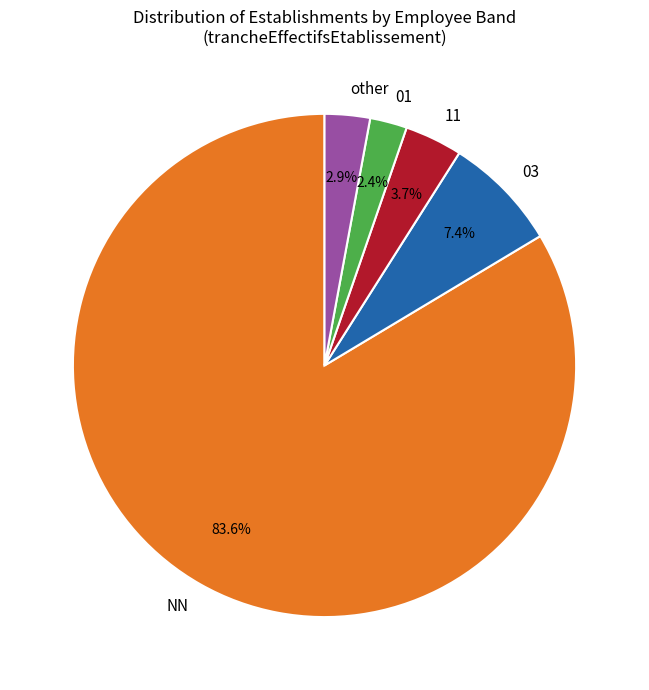

To the nearest percent, what is the difference between the NN and other slice percentages?

81%